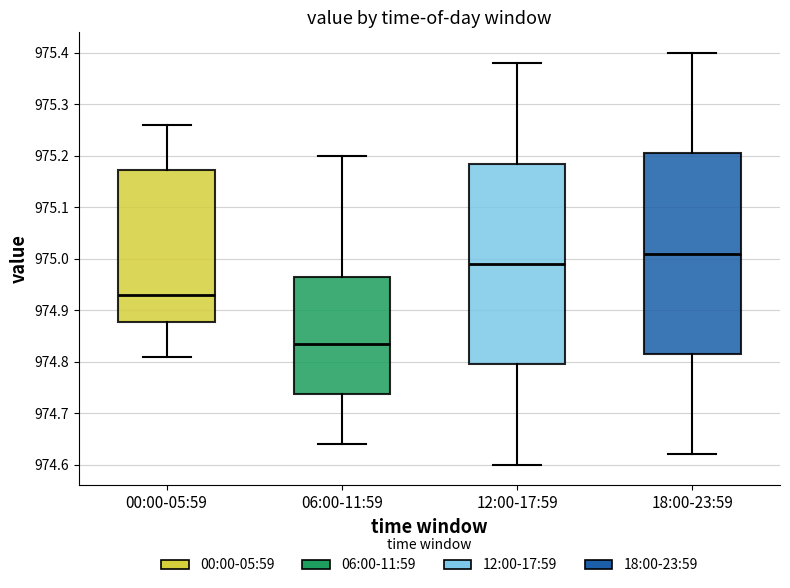

Reading left to right, transcribe this box plot: for each box, give where its median line is, the range the box spans, and where its two whiskers end, as read against the y-axis. The values are not printed on the chart, so give them approximately, as read against the axis.

00:00-05:59: median 974.93, box 974.88 to 975.17, whiskers 974.81 to 975.26
06:00-11:59: median 974.84, box 974.74 to 974.97, whiskers 974.64 to 975.20
12:00-17:59: median 974.99, box 974.80 to 975.19, whiskers 974.60 to 975.38
18:00-23:59: median 975.01, box 974.82 to 975.21, whiskers 974.62 to 975.40